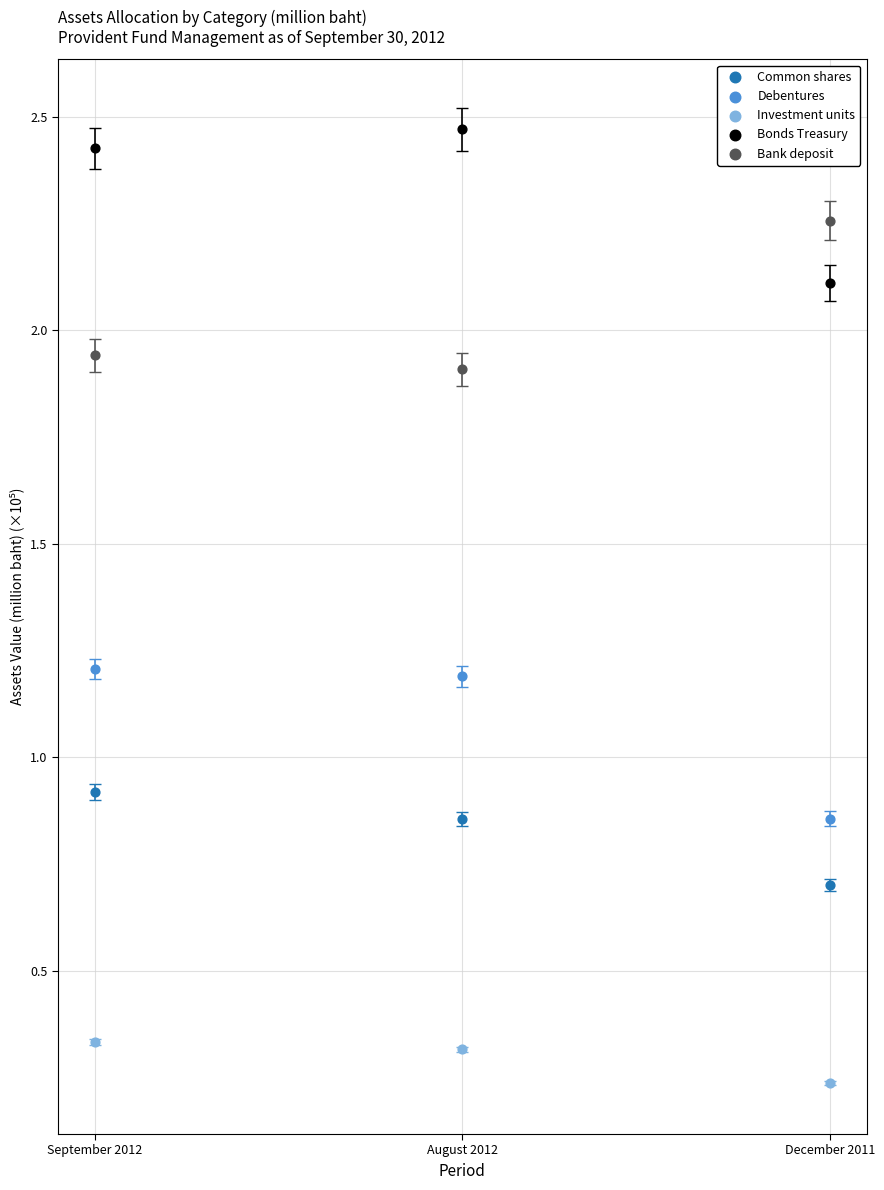

Across all data points, what is the range of Y values (max minus min)?

2.2